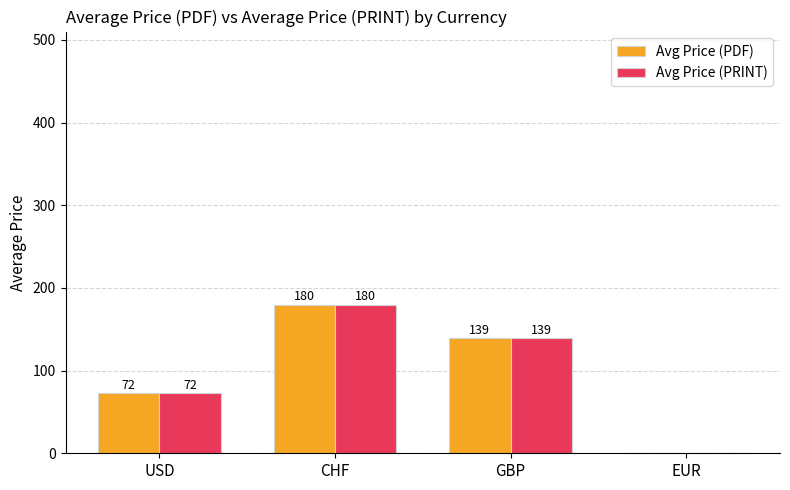

Are the bars horizontal?

No